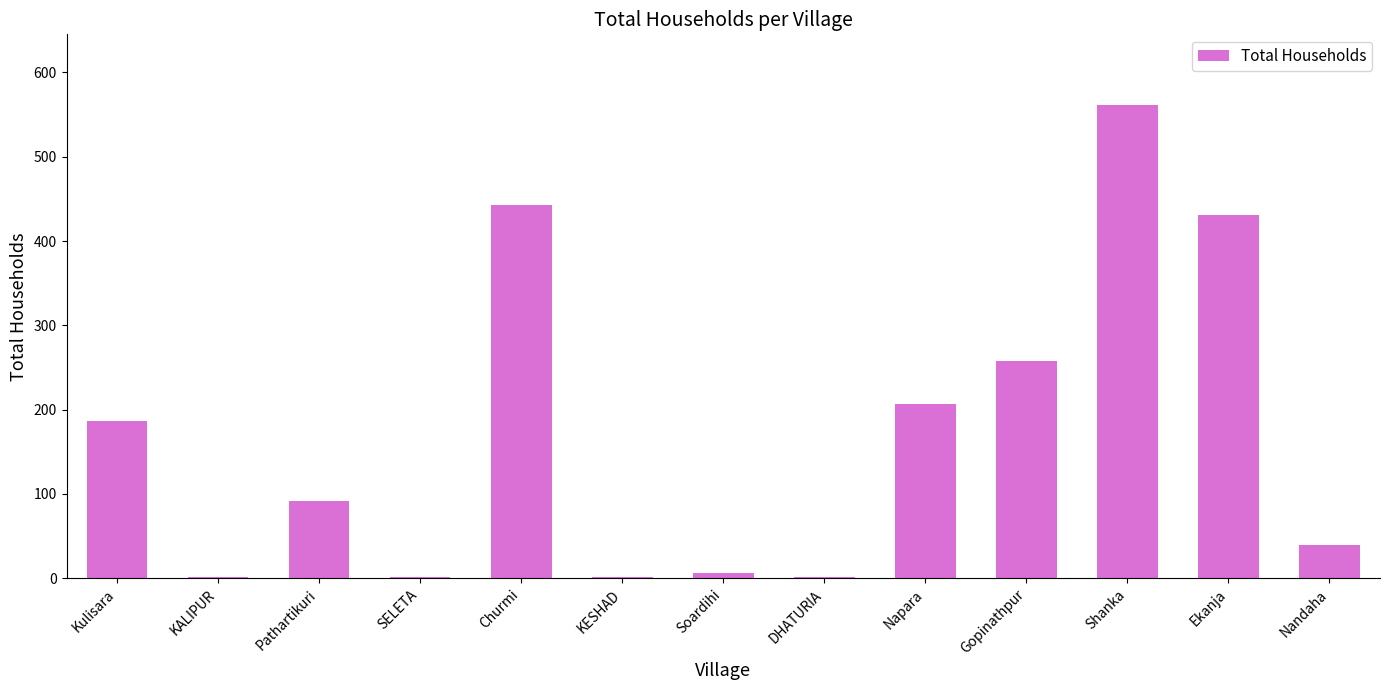

Approximately how many times larger is the value at Shanka compared to Napara?

2.7